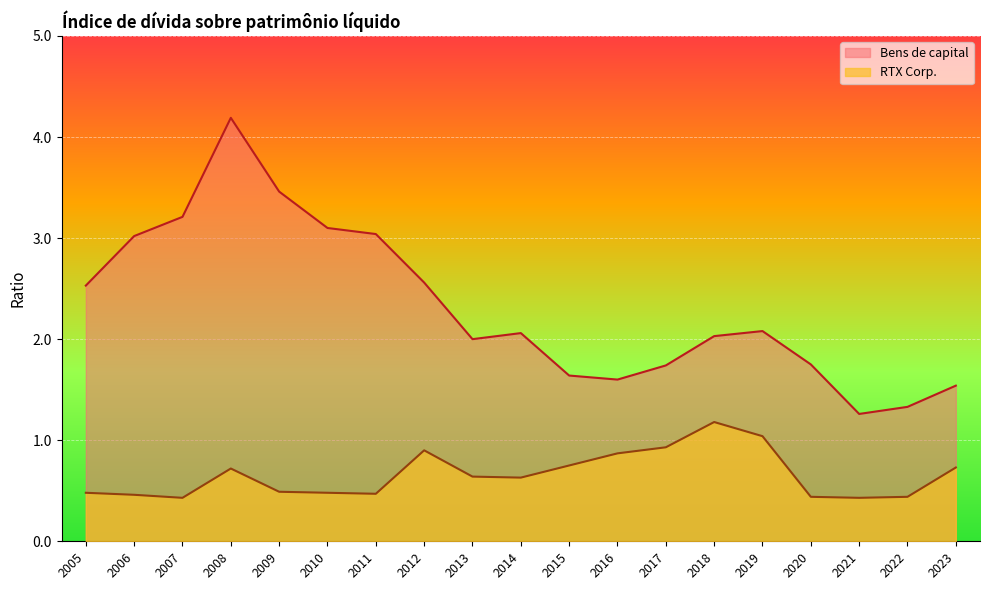

Where is the first local minimum for Bens de capital?

2013